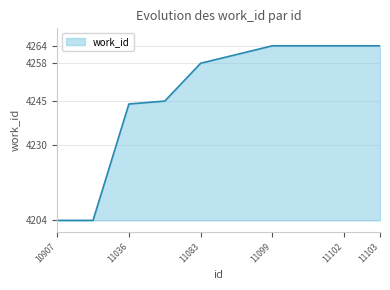

What is the difference between the maximum and minimum values?

60